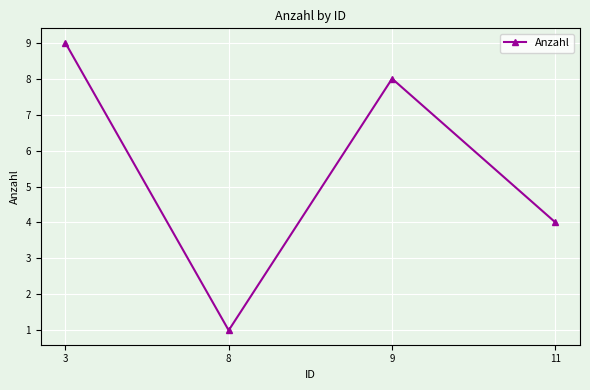

Count the number of data series in this chart.

1